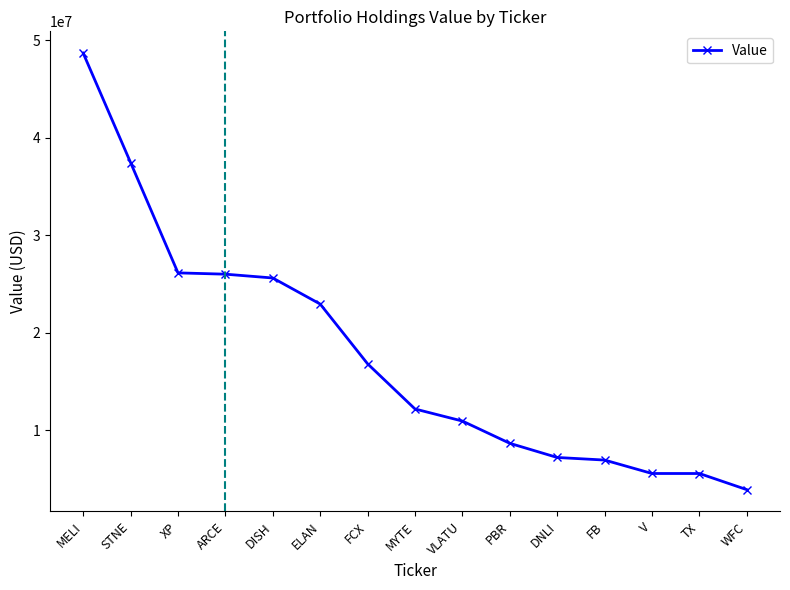

True or false: the data shows 16805000 at FCX.

True